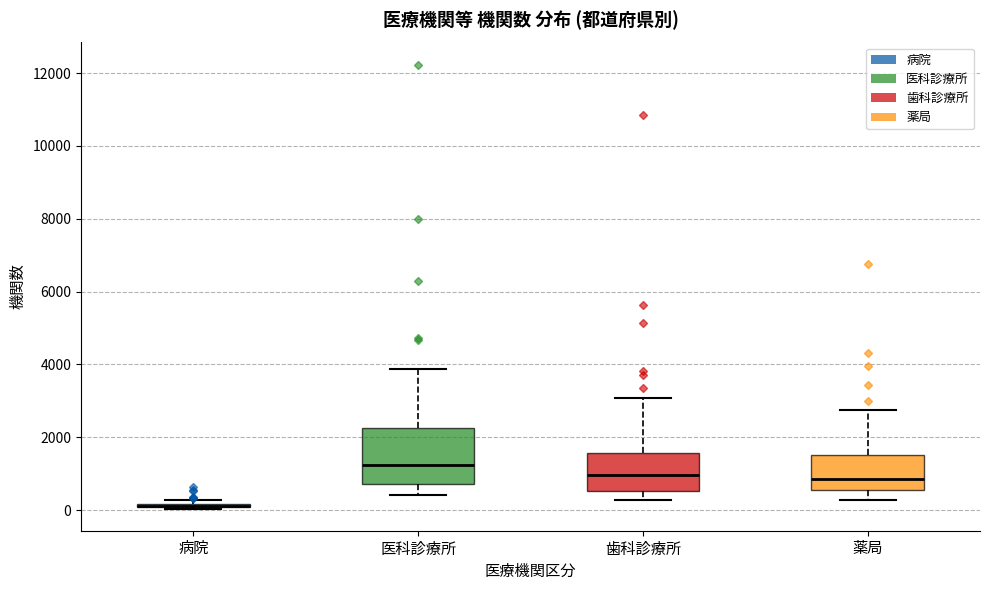

Where is the lower edge of the box for 医科診療所 on the y-axis? The values are not printed on the chart, so give them approximately, as read against the axis.

800